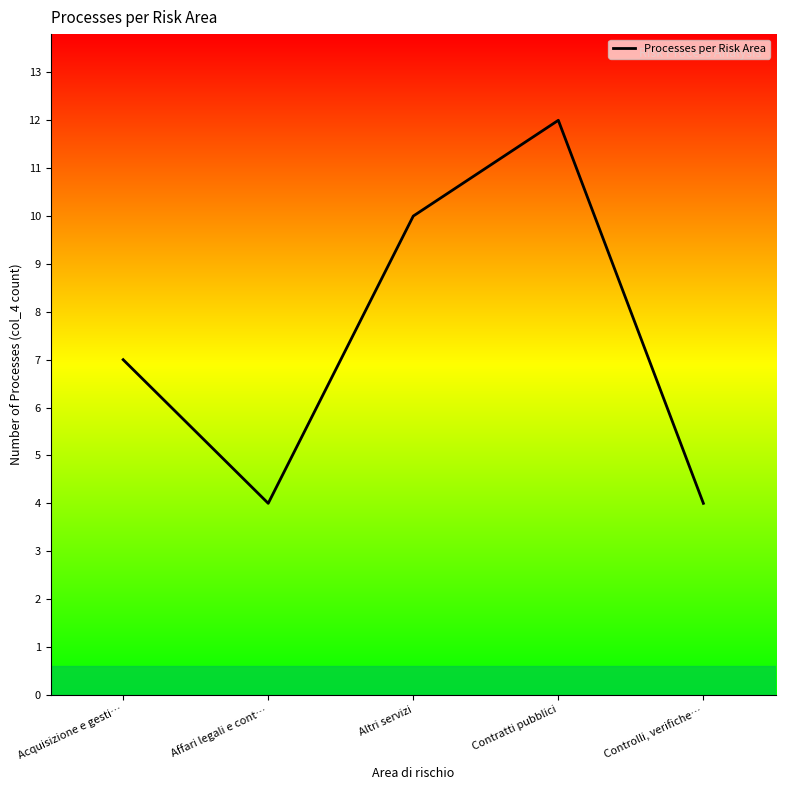

Does the chart display data point markers on the line(s)?

No